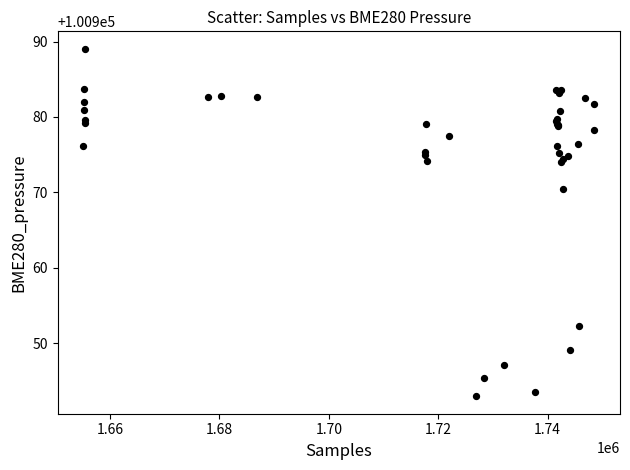

What Y value in the scatter plot is closest to 100966?

100970.4